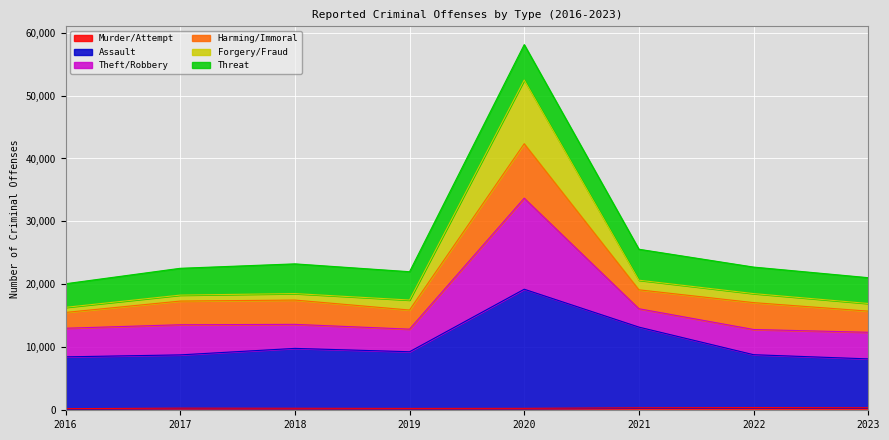

At which category is the sum across all series the highest?

2020